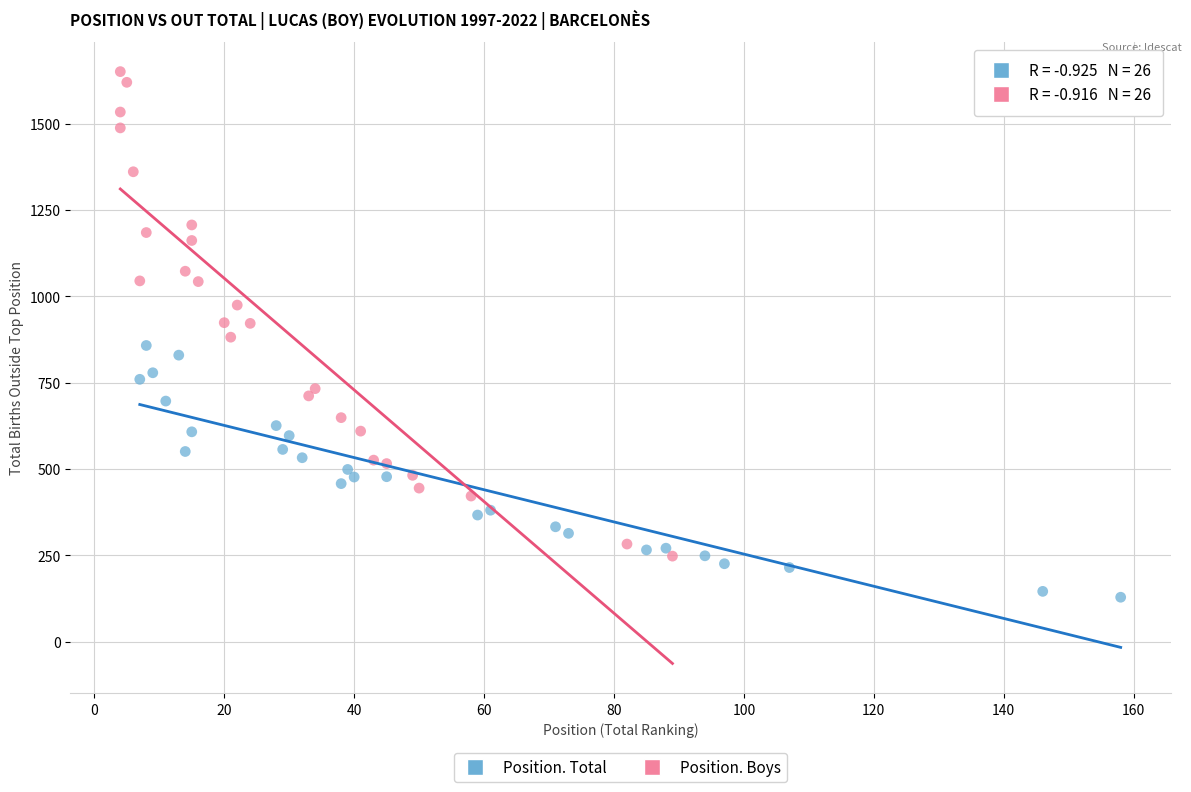

Which series reaches the minimum Y coordinate?

Position. Total